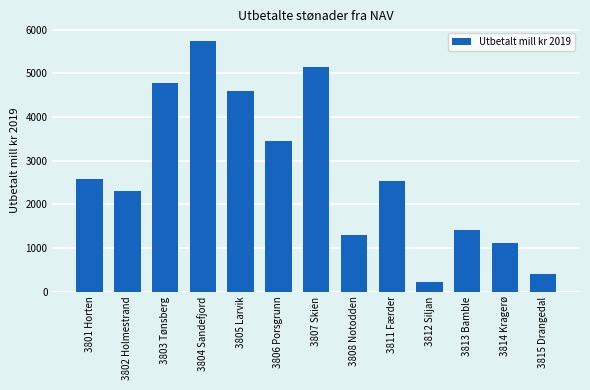

Reading right to left, list all the values displayed in this chart.

403.6	1118.9	1398.4	217.4	2520.5	1296.7	5149.6	3446.1	4585.5	5742.0	4784.5	2312.9	2566.6